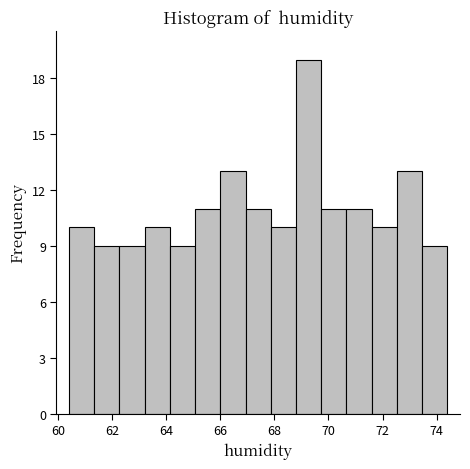

Reading left to right, list every bar in this chart as the range it spans on the x-axis followed by its height. Neither the bar edges nor the heights are printed on the chart, so give them approximately, as read against the axes.

60.4 to 61.4: 10
61.4 to 62.2: 9
62.2 to 63.2: 9
63.2 to 64.2: 10
64.2 to 65.0: 9
65.0 to 66.0: 11
66.0 to 67.0: 13
67.0 to 67.8: 11
67.8 to 68.8: 10
68.8 to 69.8: 19
69.8 to 70.6: 11
70.6 to 71.6: 11
71.6 to 72.6: 10
72.6 to 73.4: 13
73.4 to 74.4: 9